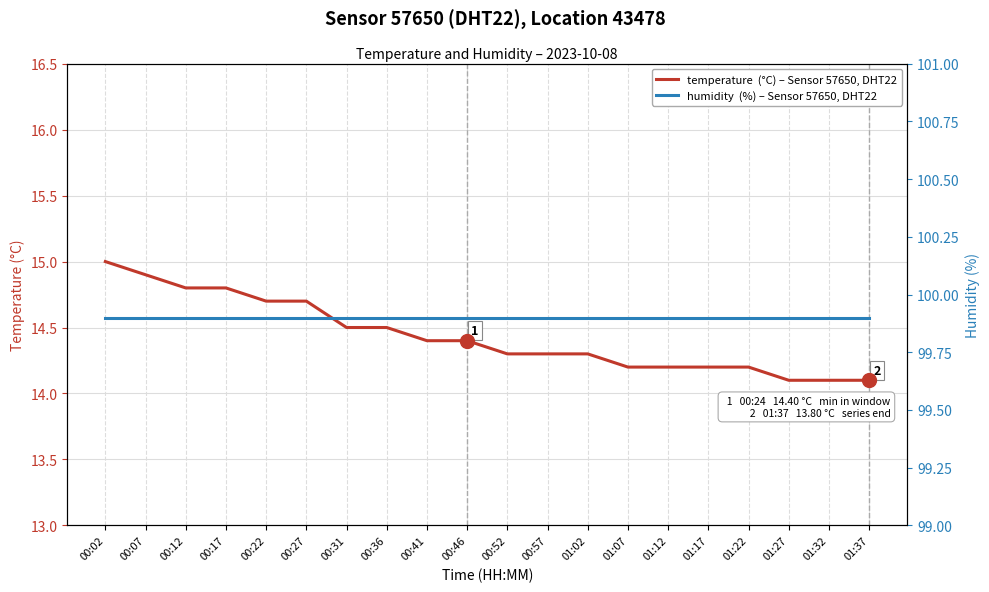

What is the average value of the humidity  (%) – Sensor 57650, DHT22 series?

99.9